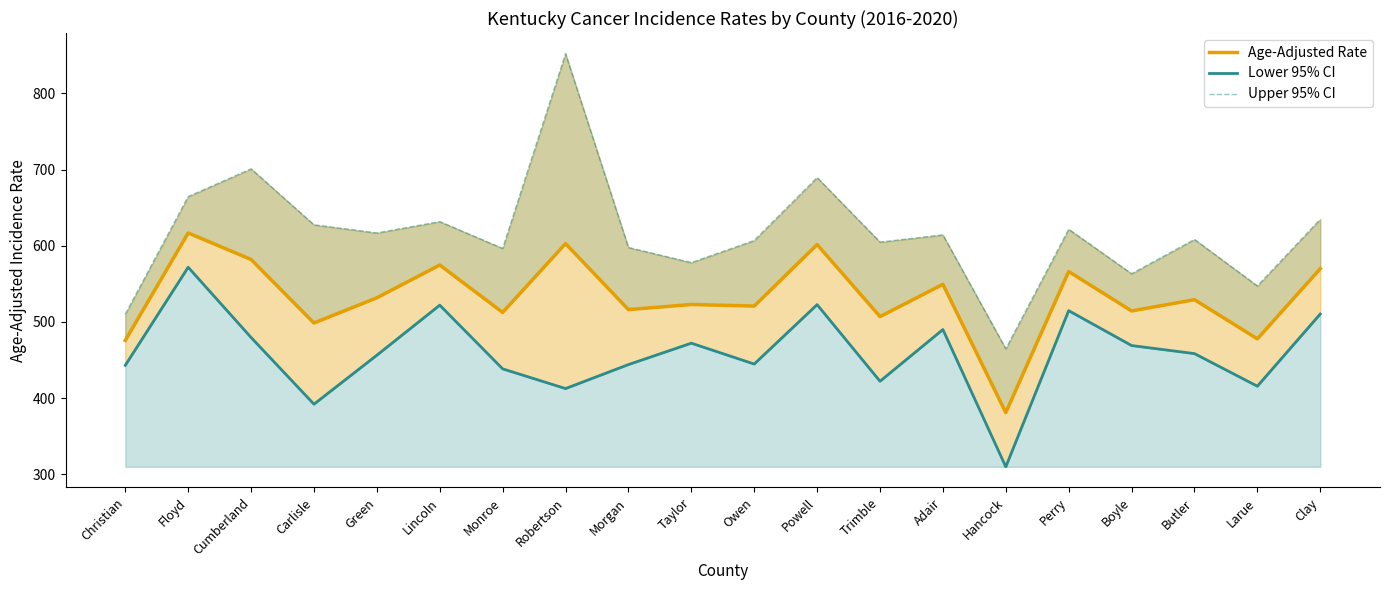

Which has a higher value, Christian or Green?

Green